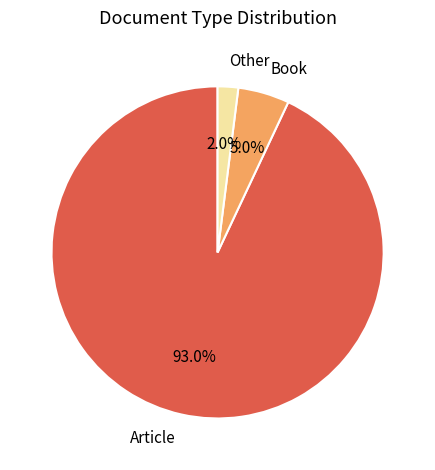

What is the majority slice?

Article